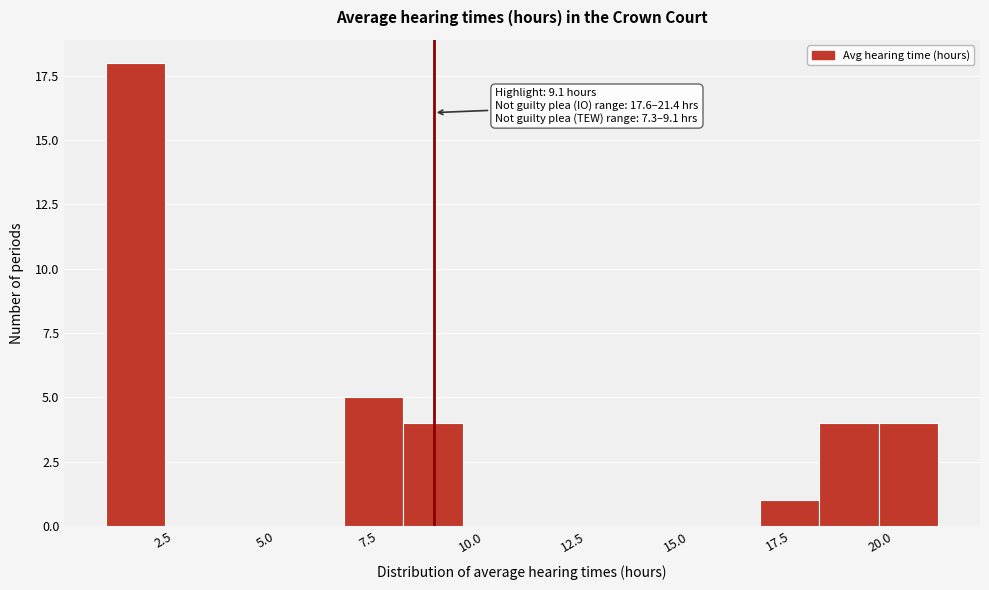

Read against the x-axis, roughly where is the centre of the tallest bar?

2.0